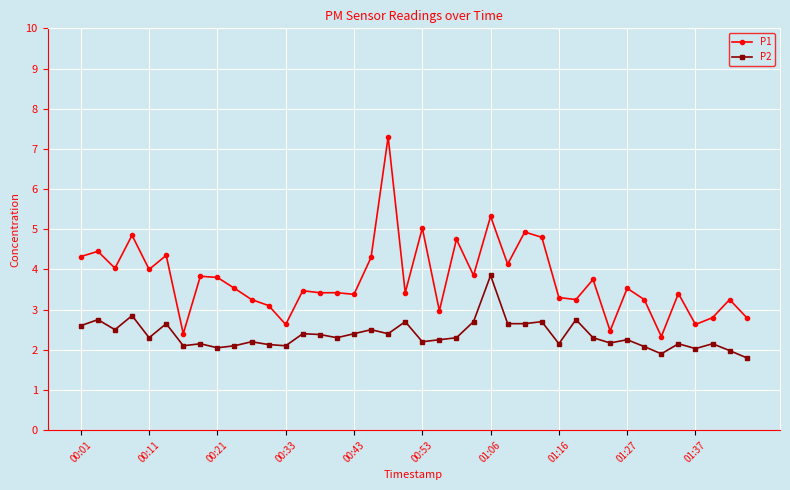

Which series has the largest total across all categories?

P1